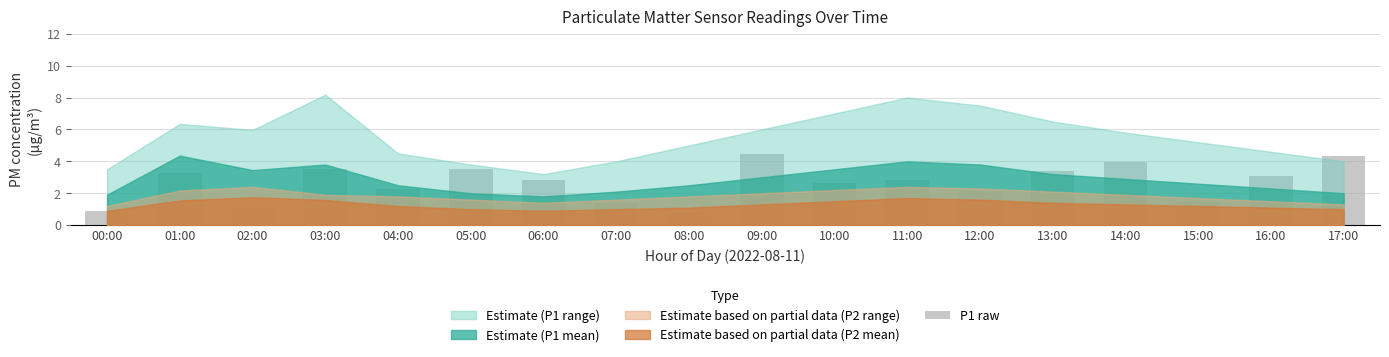

How many bars are there in total?

18